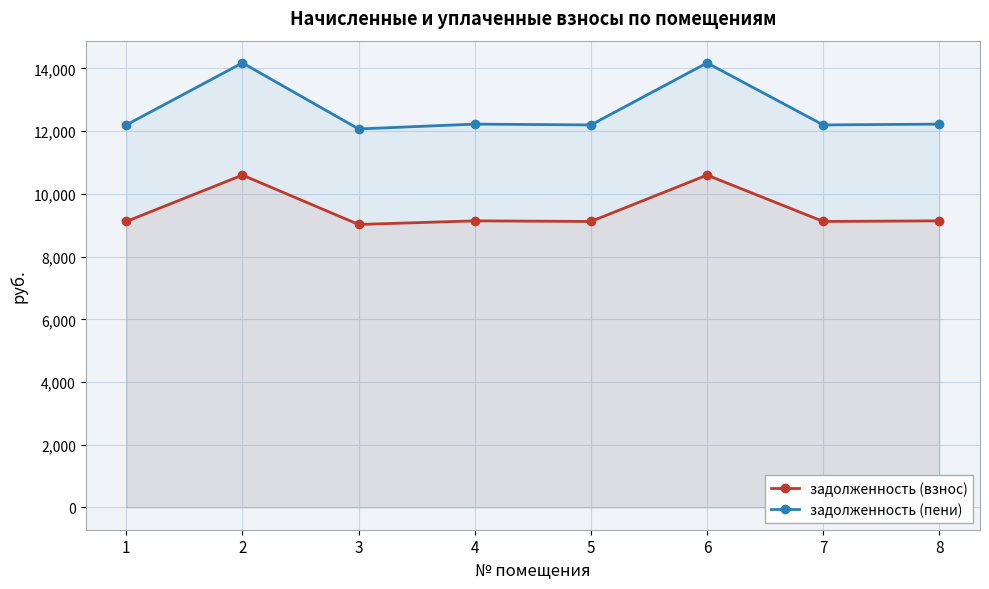

How many lines are shown in the chart?

2